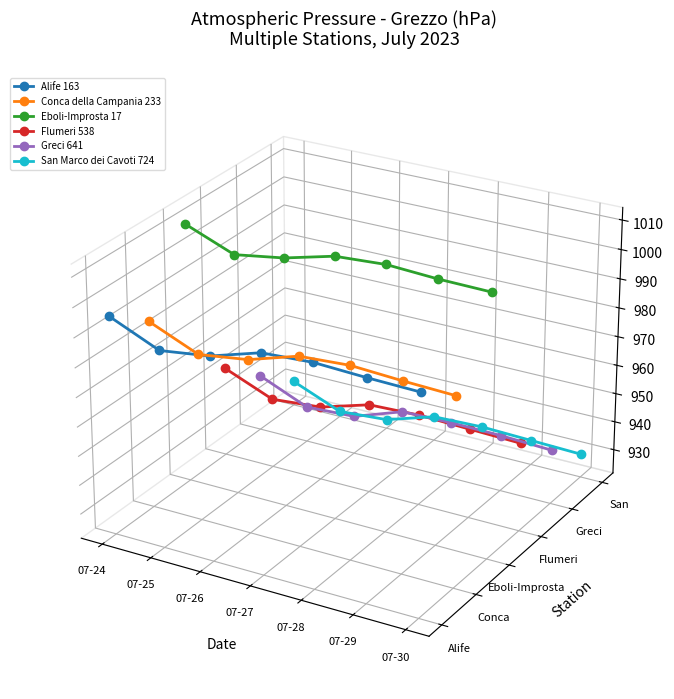

At which label does Conca della Campania 233 reach its peak?

07-24